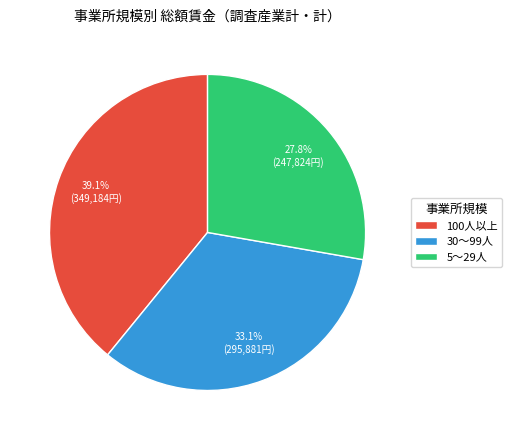

To the nearest percent, what portion does 100人以上 represent?

39%